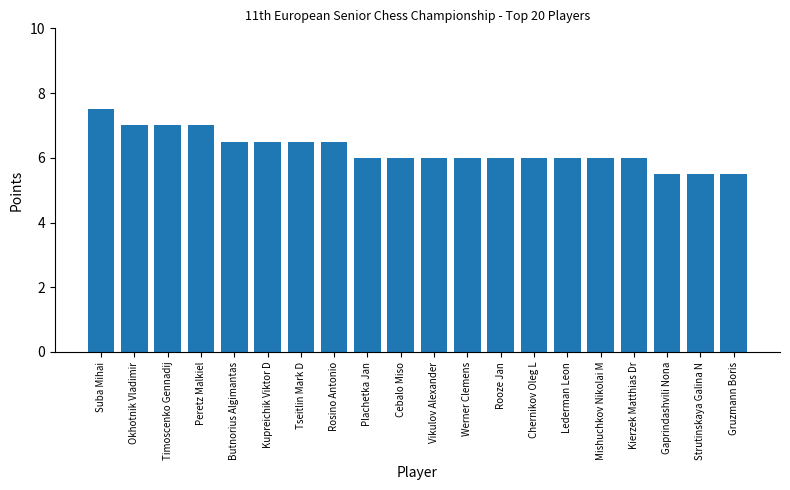

The value at Cebalo Miso is 6.0. True or false?

True